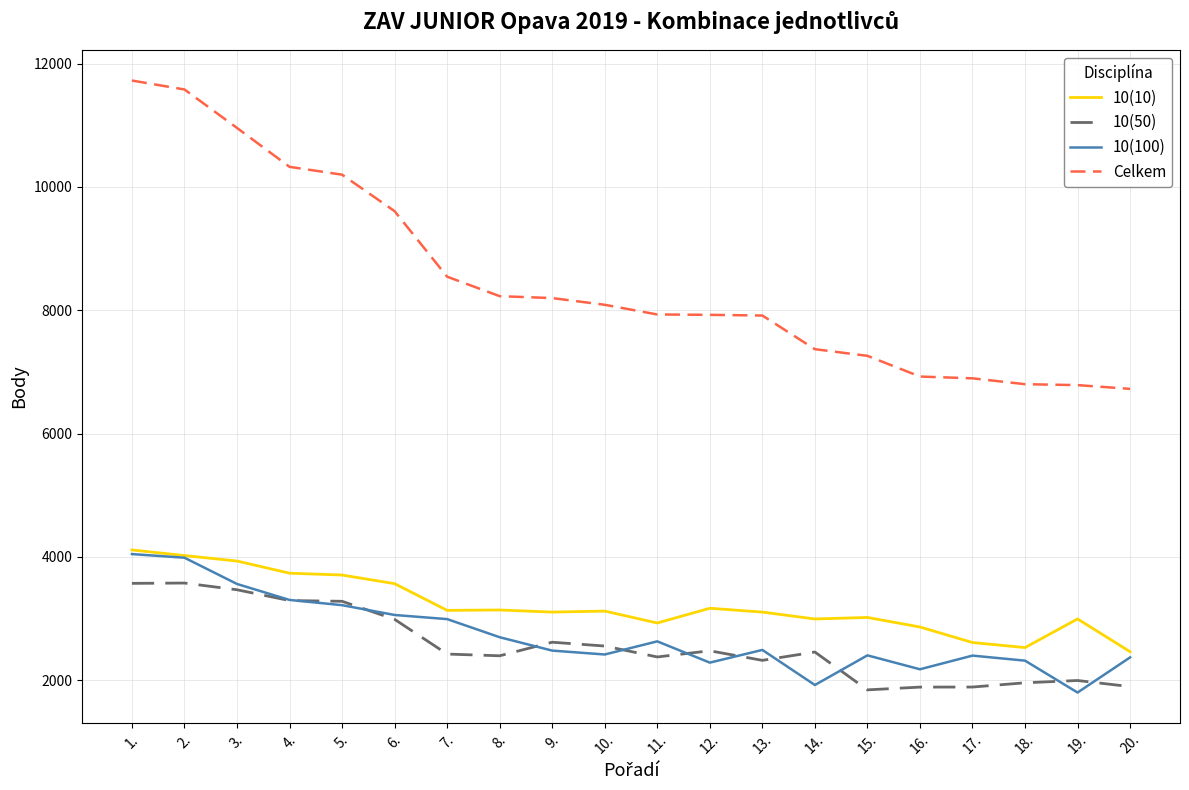

The value of 10(50) at 8. is 2395. True or false?

True